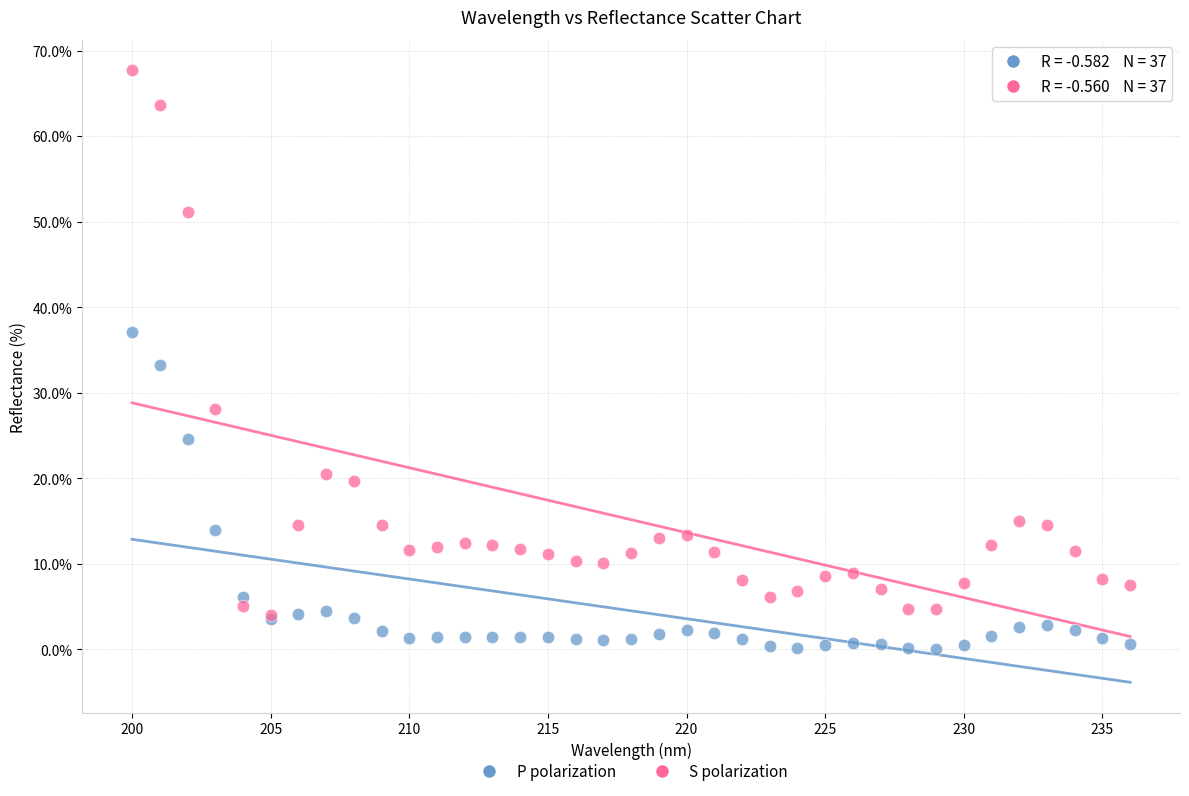

In the P polarization series, what Y value is closest to 18?

14.0